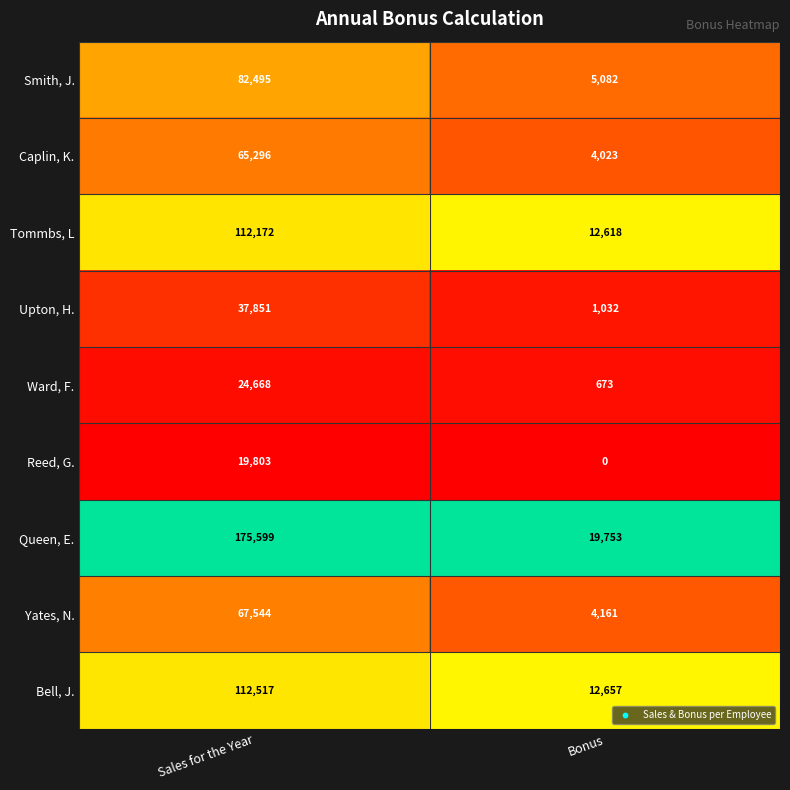

What is the total value across all series at Sales for the Year?

697945